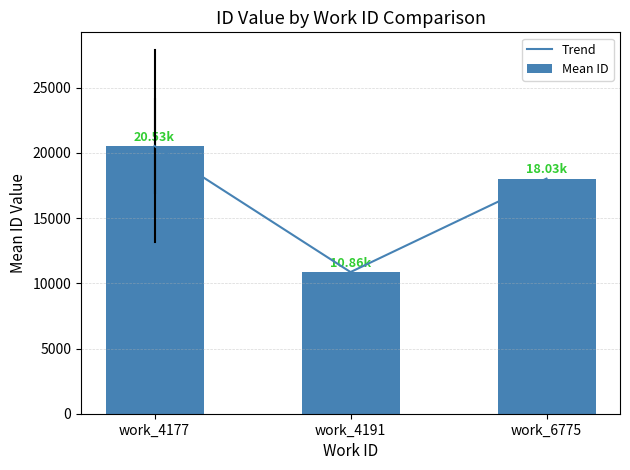

Which series has the widest spread of values?

Trend